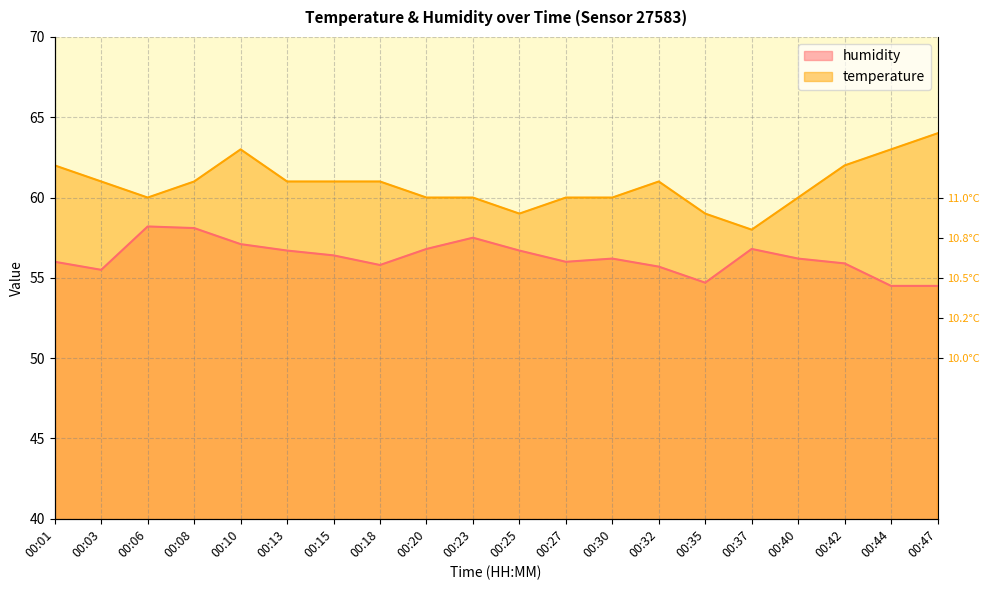

Which category has the lowest value in the temperature series?

00:37